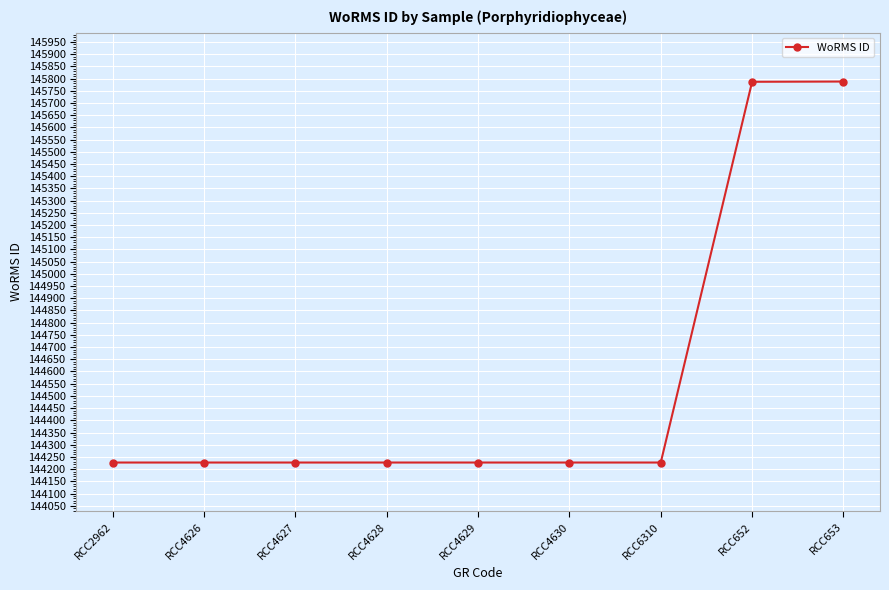

Count the number of values greater than 144227.

2